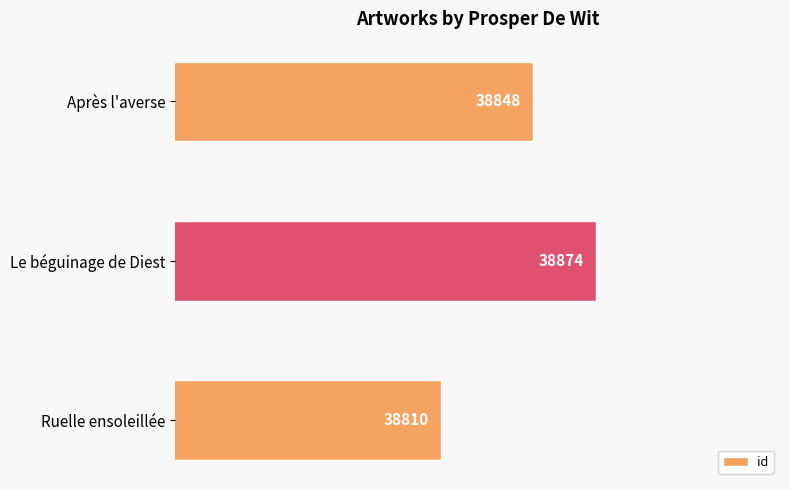

The value at Après l'averse is 53493. True or false?

False